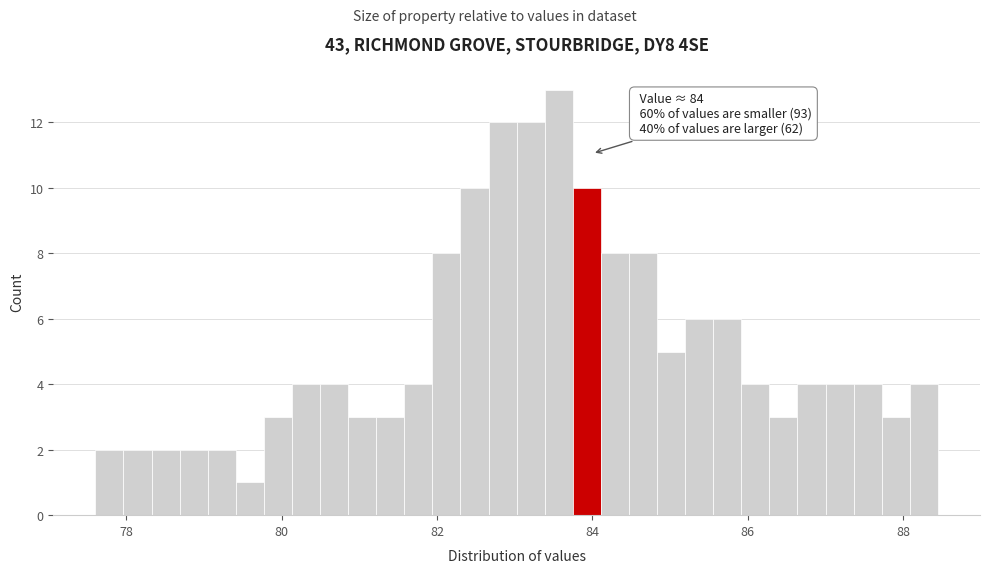

Around what value on the x-axis is the tallest bar? Give the approximate position of its centre, as read against the axis.

83.6